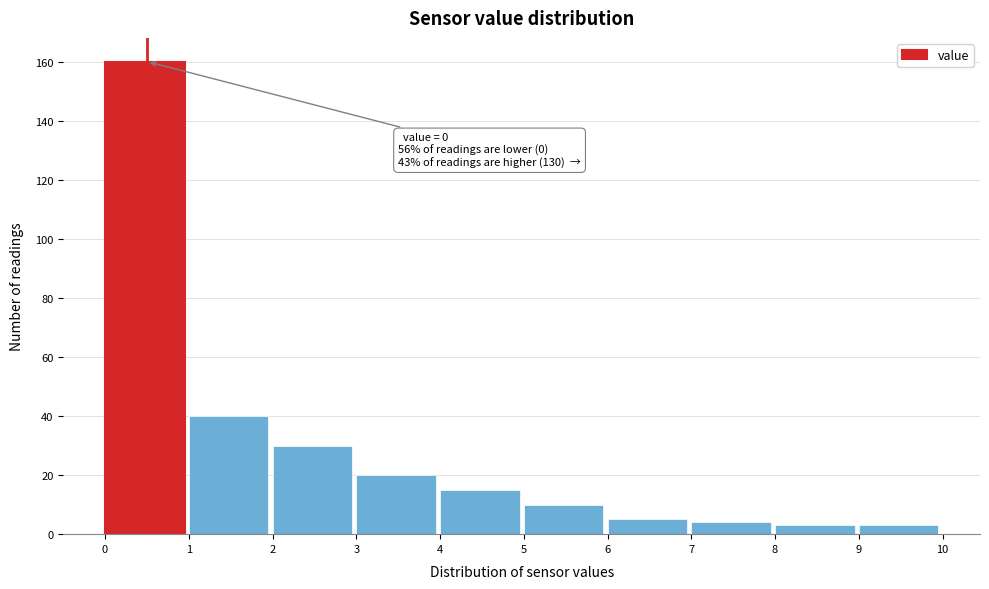

Which range on the x-axis has the tallest bar?

0 to 1